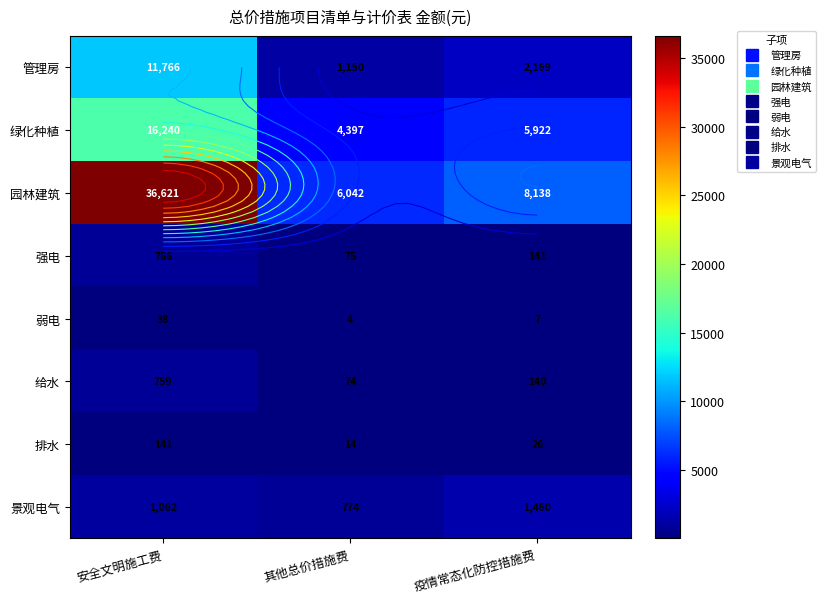

What is the sum of the 给水 values at 疫情常态化防控措施费 and 安全文明施工费?

899